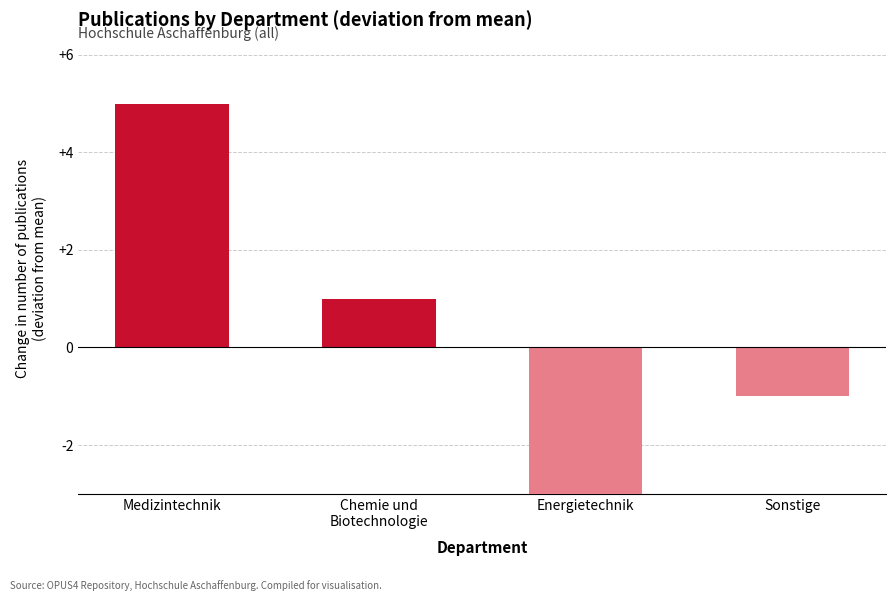

Rank the categories by value from lowest to highest.

Energietechnik, Sonstige, Chemie und Biotechnologie, Medizintechnik